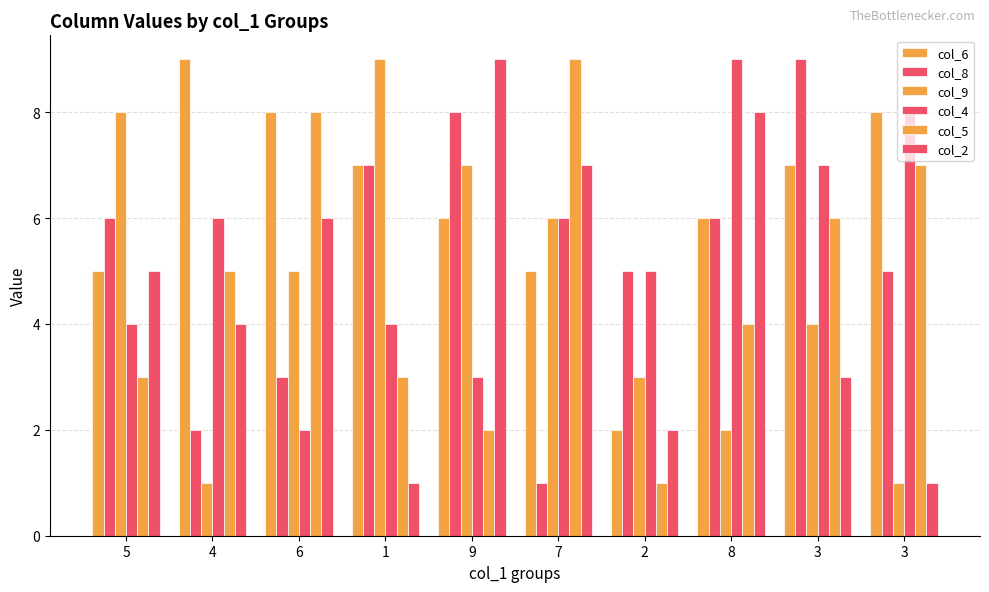

What is the highest value of the col_4 series?

9